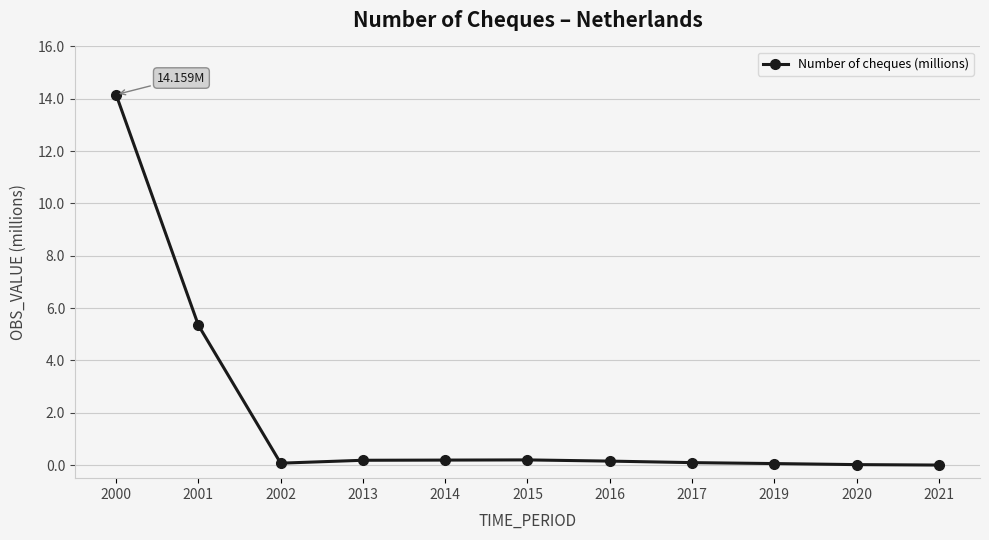

How many distinct data groups are displayed?

1